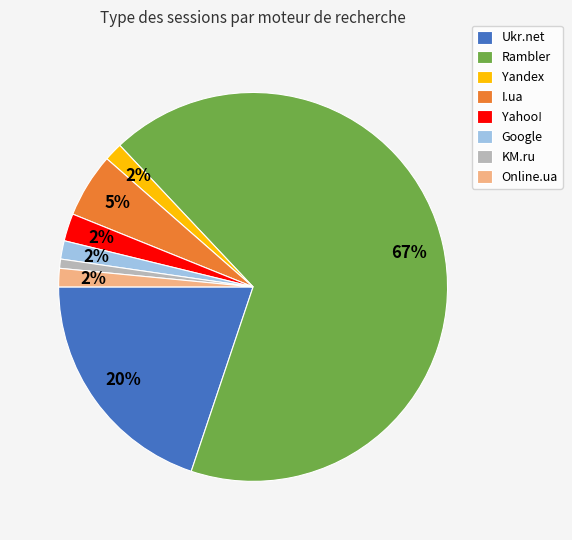

How many segments does this pie chart have?

8